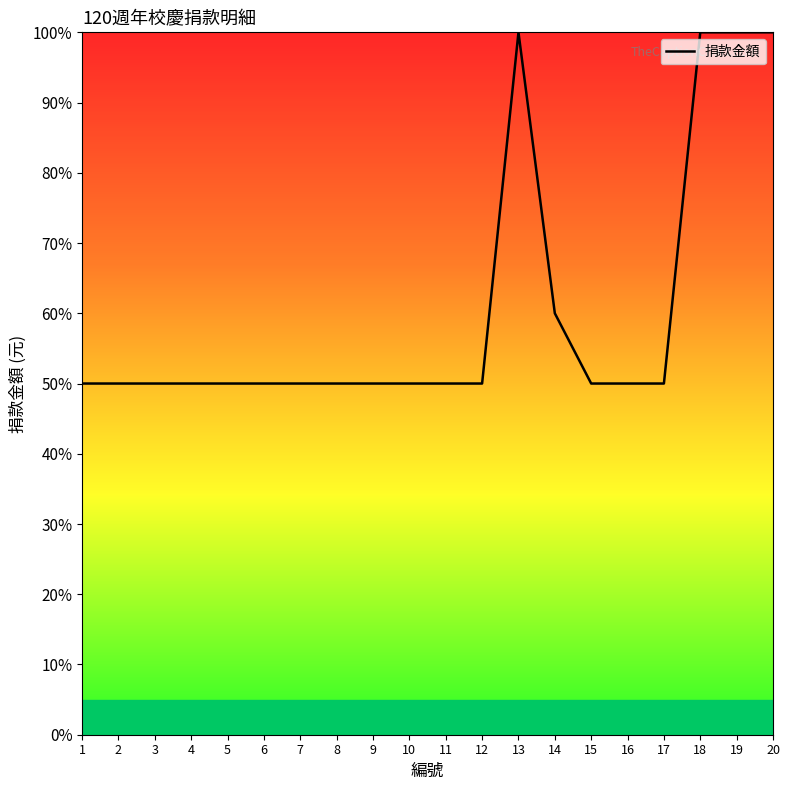

Read the value at 15.

50